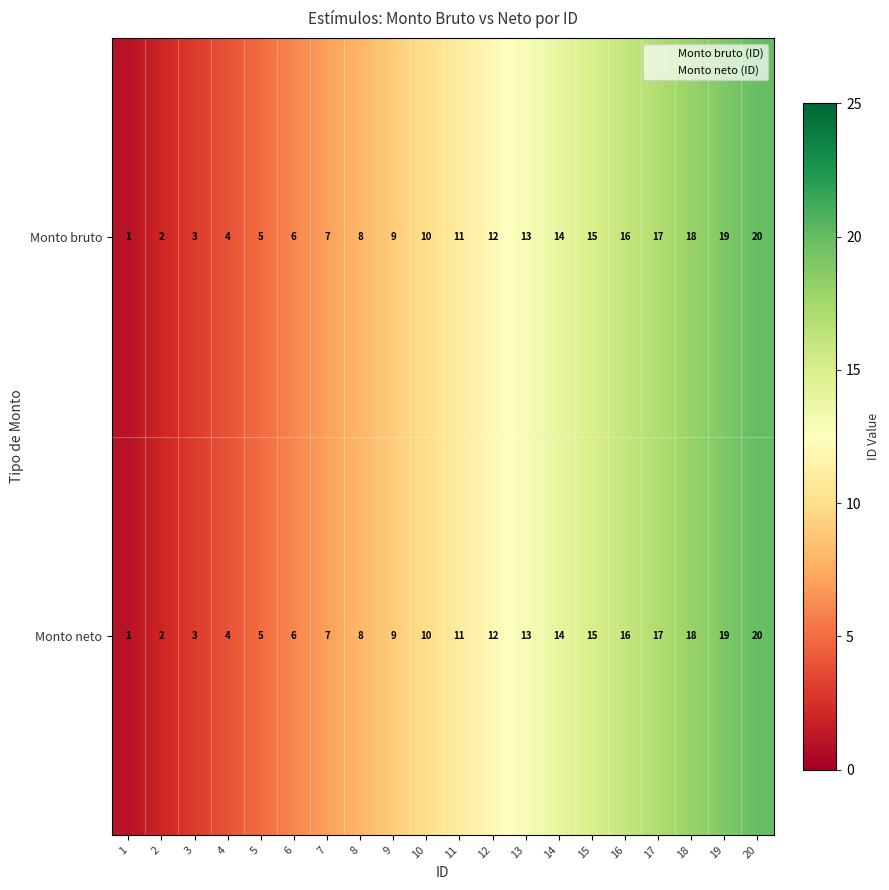

Is it true that Monto neto equals 10 at 10?

True